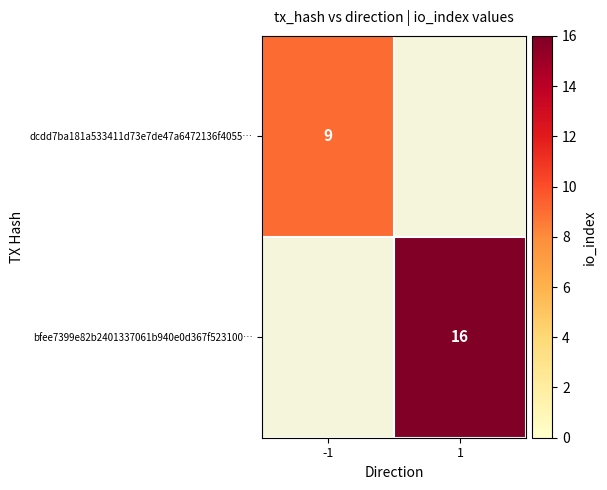

Is it true that bfee7399e82b2401337061b940e0d367f523100… equals 25 at 1?

False